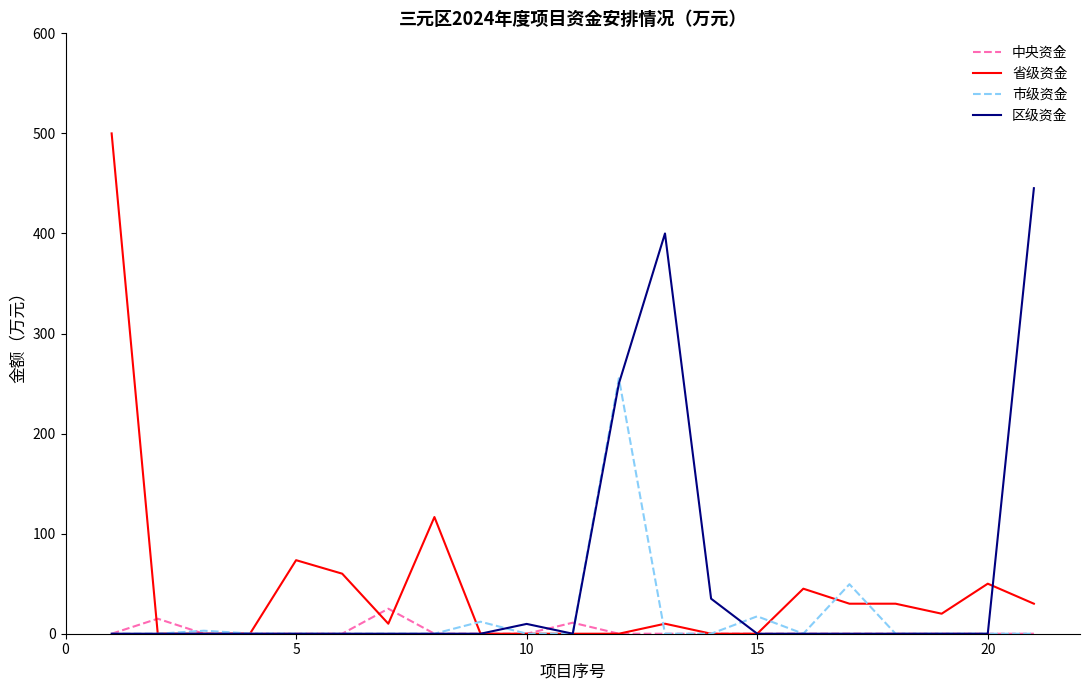

How many distinct data groups are displayed?

4